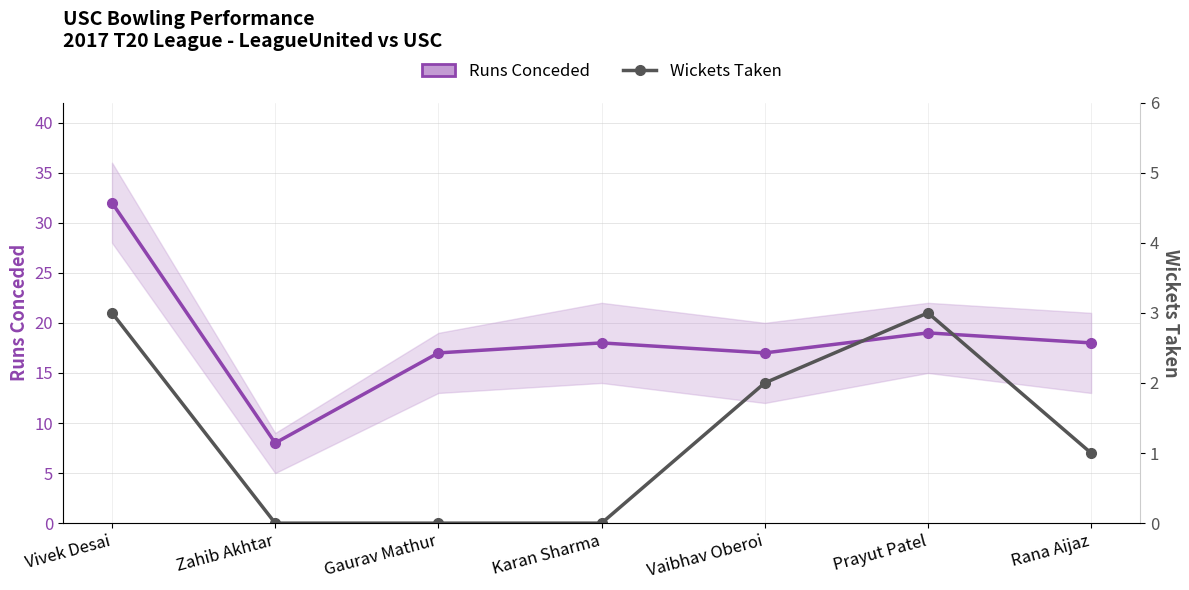

How many distinct data groups are displayed?

2